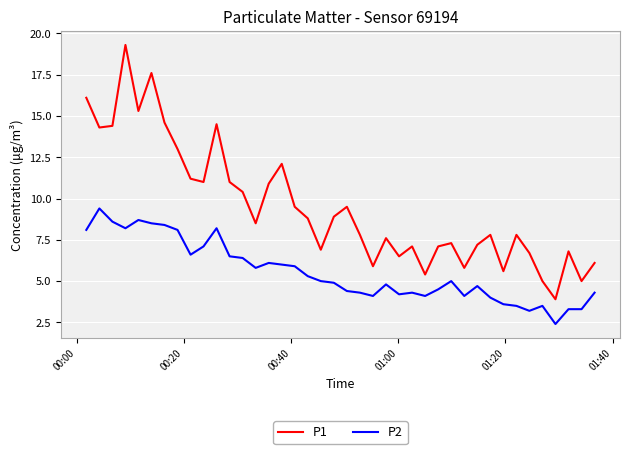

What is the greatest value displayed?

19.3